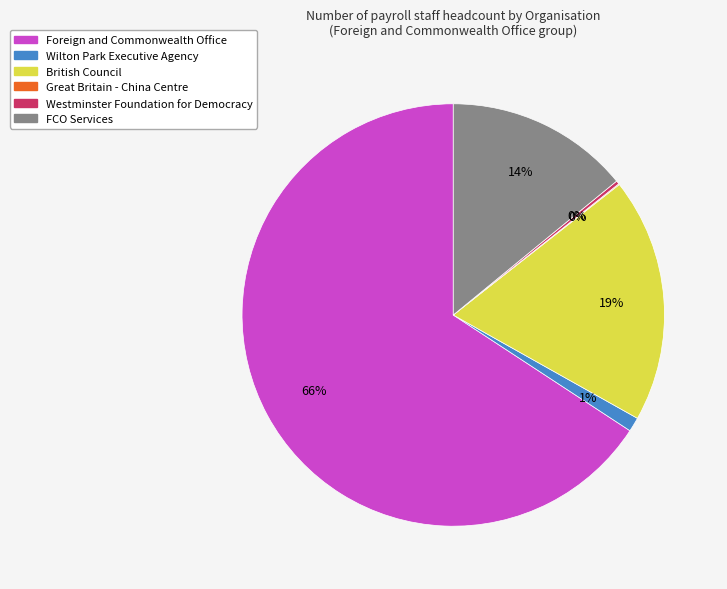

True or false: Wilton Park Executive Agency accounts for 11% of the total.

False